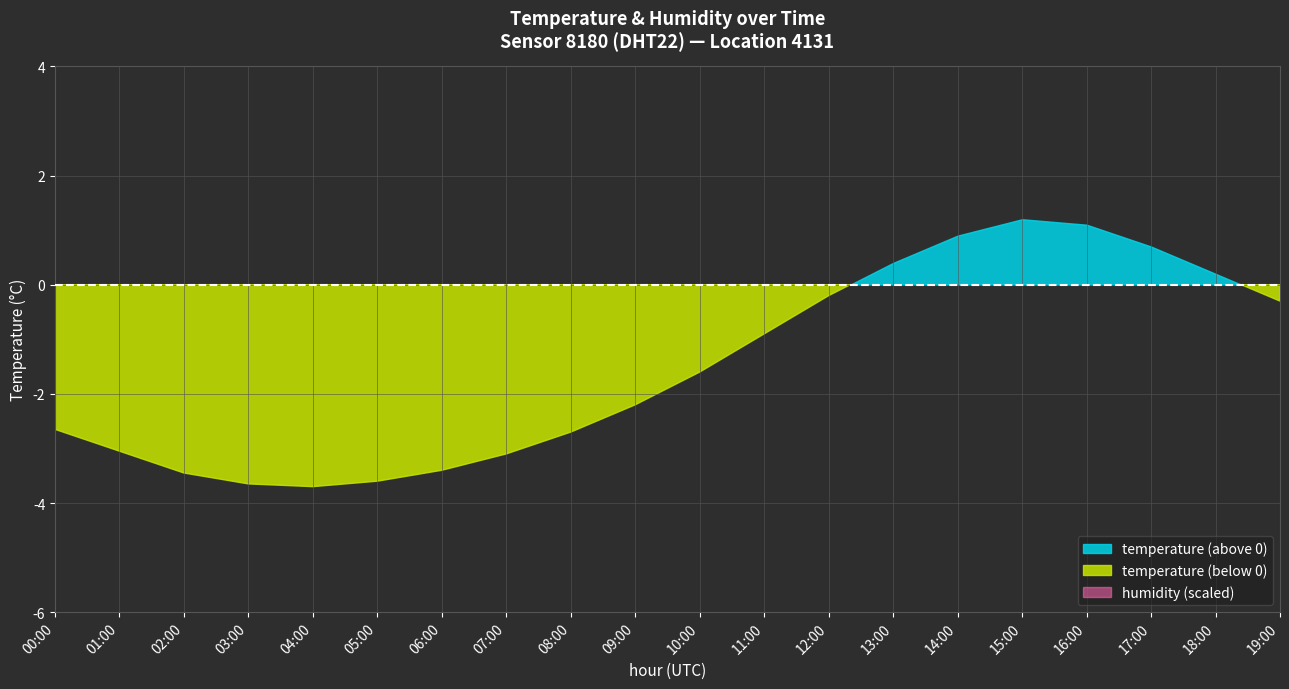

Reading left to right, what are all the values shown in this chart?

temperature: -2.6	-3.0	-3.5	-3.6	-3.7	-3.6	-3.4	-3.1	-2.7	-2.2	-1.6	-0.9	-0.2	0.4	0.9	1.2	1.1	0.7	0.2	-0.3
humidity: 99.9	99.9	99.9	99.9	99.9	99.9	99.9	99.9	99.9	99.8	99.7	99.6	99.5	99.4	99.3	99.2	99.3	99.5	99.7	99.8